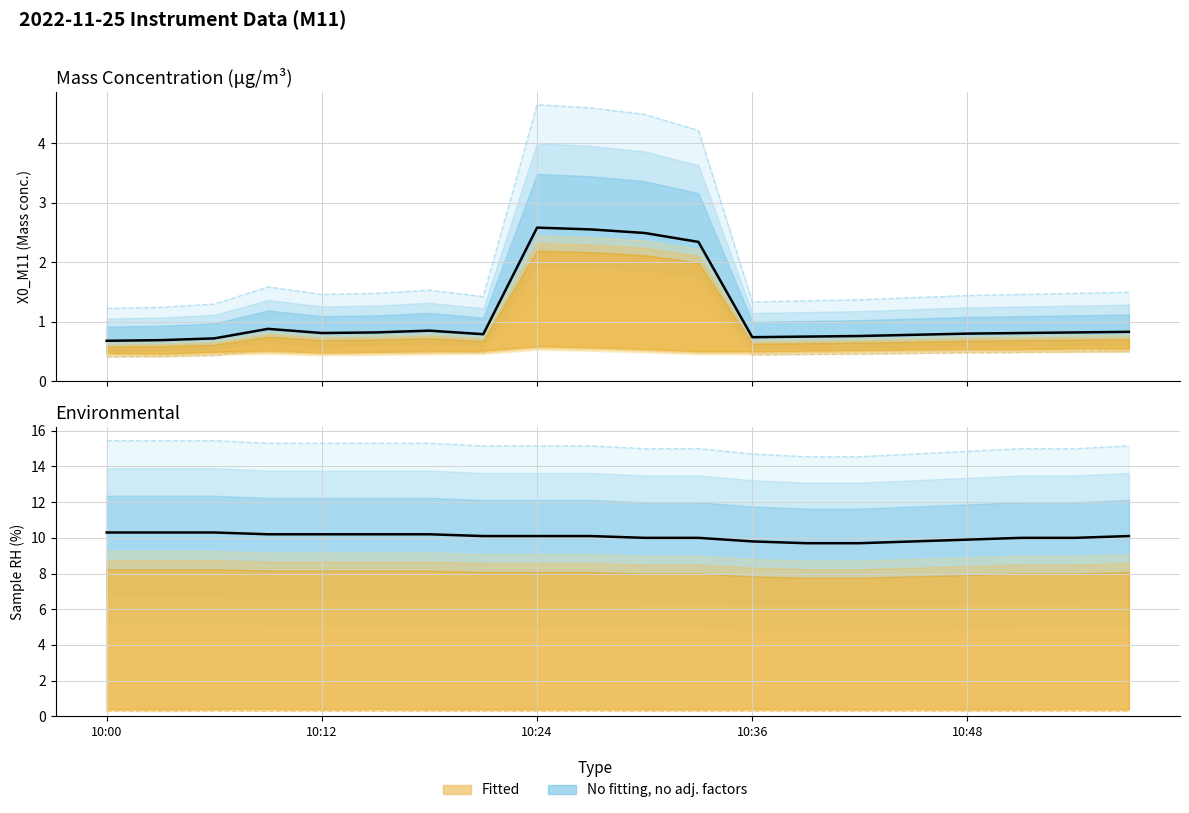

Reading left to right, list all the values displayed in this chart.

X0_M11 (Mass conc.): 1.2	1.2	1.3	1.6	1.5	1.5	1.5	1.4	4.6	4.6	4.5	4.2	1.3	1.4	1.4	1.4	1.4	1.5	1.5	1.5
X1_M11 (Mass conc. 3): 0.3	0.3	0.3	0.3	0.3	0.3	0.3	0.3	0.3	0.3	0.3	0.3	0.3	0.3	0.3	0.3	0.3	0.3	0.3	0.3
Sample RH (%): 15.5	15.5	15.5	15.3	15.3	15.3	15.3	15.1	15.1	15.1	15.0	15.0	14.7	14.5	14.5	14.7	14.9	15.0	15.0	15.1